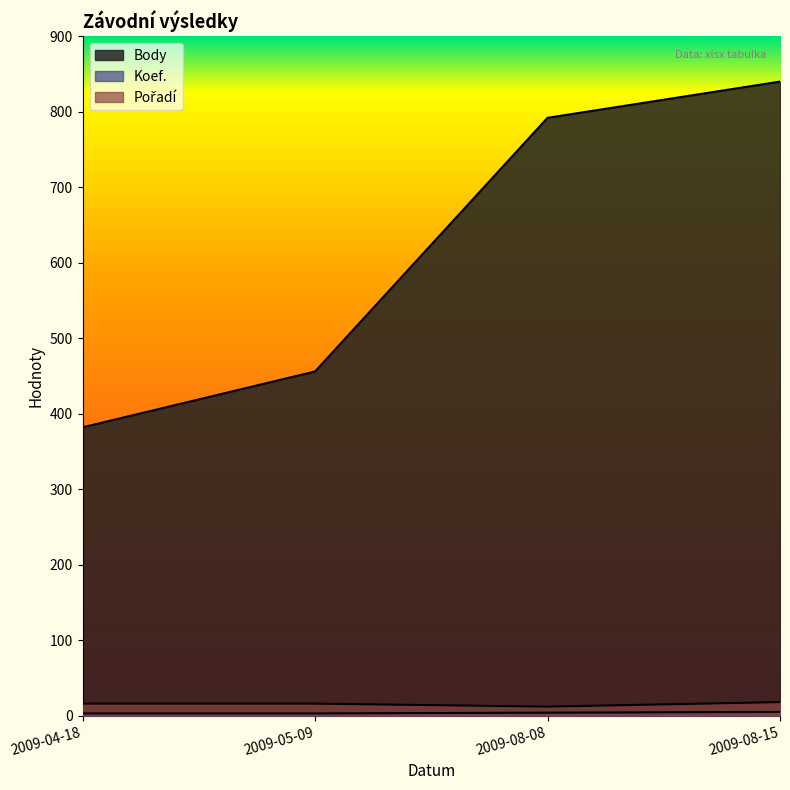

Does the chart have visible grid lines?

No